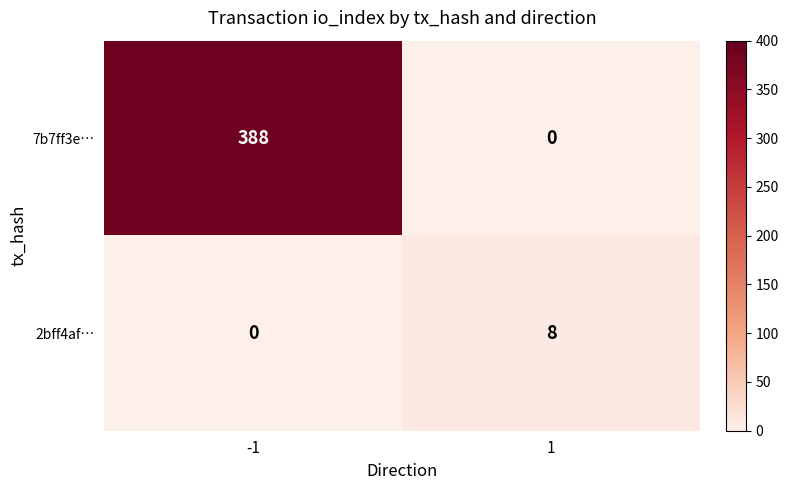

Reading right to left, extract all data points from this chart.

7b7ff3e…: 1=0	-1=388
2bff4af…: 1=8	-1=0